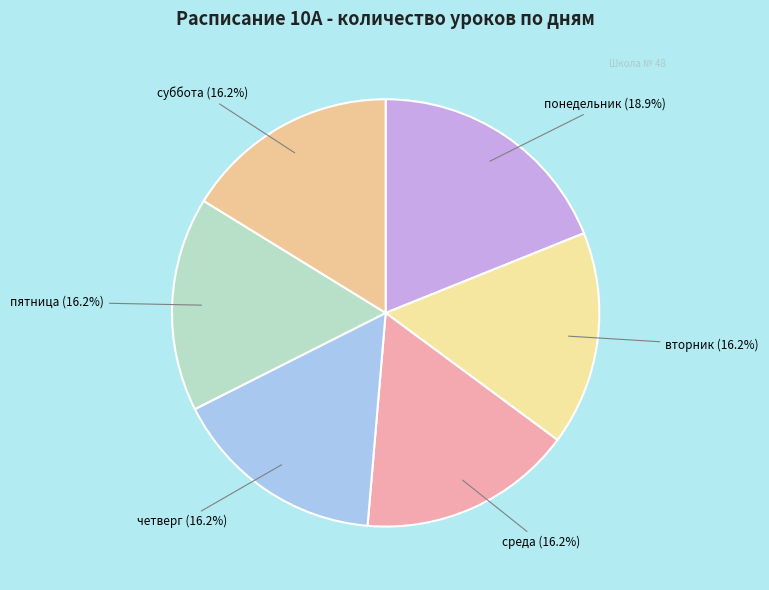

Approximately how many times larger is the value at пятница compared to понедельник?

0.9